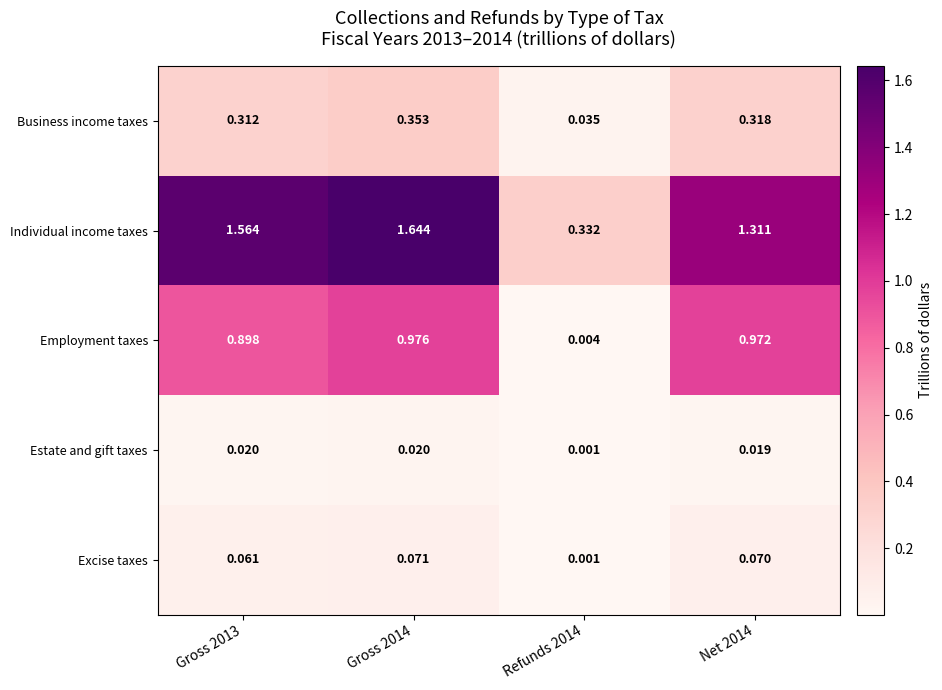

At Gross 2013, list the series in order from smallest to largest.

Estate and gift taxes, Excise taxes, Business income taxes, Employment taxes, Individual income taxes